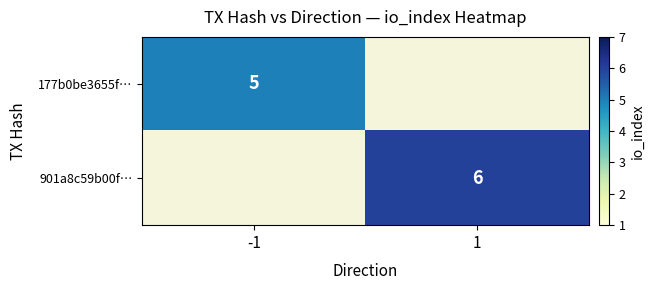

True or false: 177b0be3655f… has a value of 5 at -1.

True